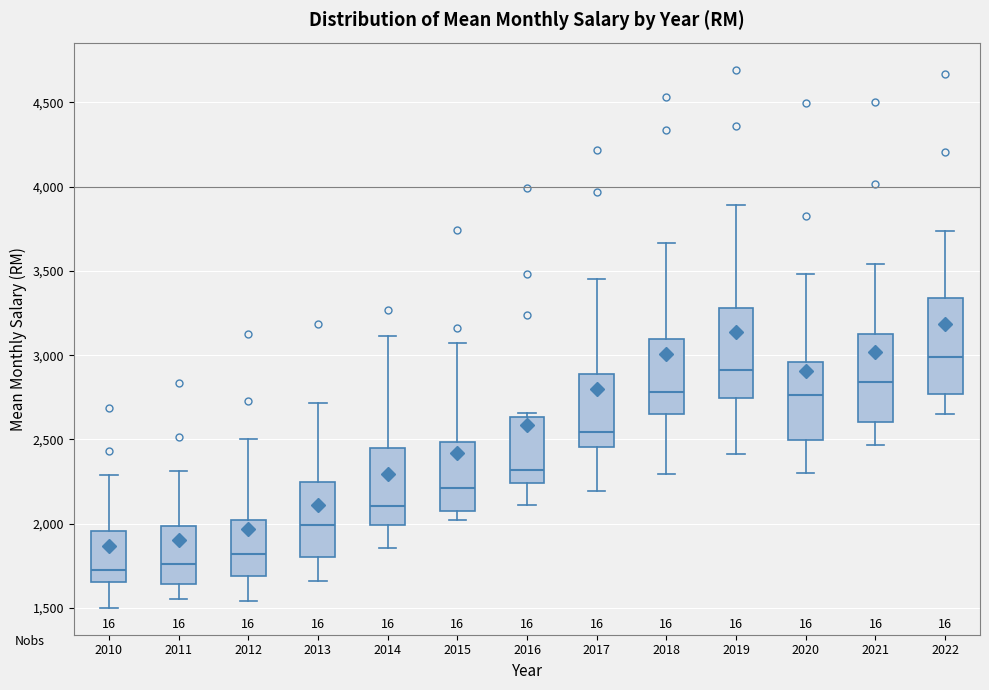

Reading left to right, read every box against the y-axis: the position of its median line, the range the box covers, and the ends of its whiskers. The values are not printed on the chart, so give them approximately, as read against the axis.

2010: median 1750, box 1650 to 1950, whiskers 1500 to 2300
2011: median 1750, box 1650 to 2000, whiskers 1550 to 2300
2012: median 1800, box 1700 to 2000, whiskers 1550 to 2500
2013: median 2000, box 1800 to 2250, whiskers 1650 to 2700
2014: median 2100, box 2000 to 2450, whiskers 1850 to 3100
2015: median 2200, box 2100 to 2500, whiskers 2000 to 3050
2016: median 2300, box 2250 to 2650, whiskers 2100 to 2650 (just above the box's upper edge)
2017: median 2550, box 2450 to 2900, whiskers 2200 to 3450
2018: median 2800, box 2650 to 3100, whiskers 2300 to 3650
2019: median 2900, box 2750 to 3300, whiskers 2400 to 3900
2020: median 2750, box 2500 to 2950, whiskers 2300 to 3500
2021: median 2850, box 2600 to 3150, whiskers 2450 to 3550
2022: median 3000, box 2750 to 3350, whiskers 2650 to 3750